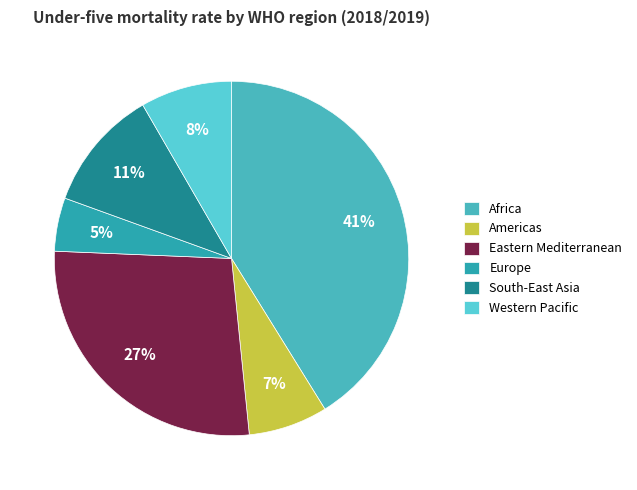

Is it true that Americas is 1% of the pie?

False